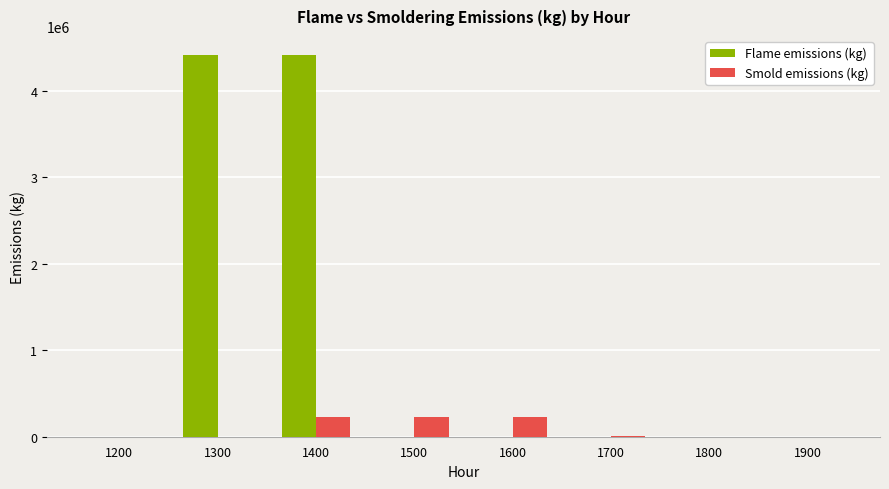

The value of Flame emissions (kg) at 1200 is 0.0. True or false?

True